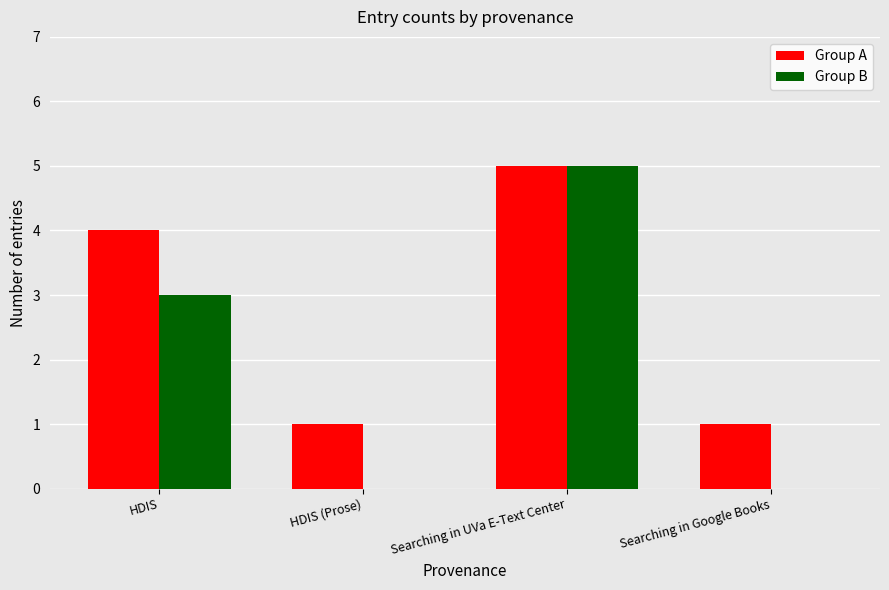

Is the value of Group A at HDIS greater than the value of Group B at HDIS?

Yes